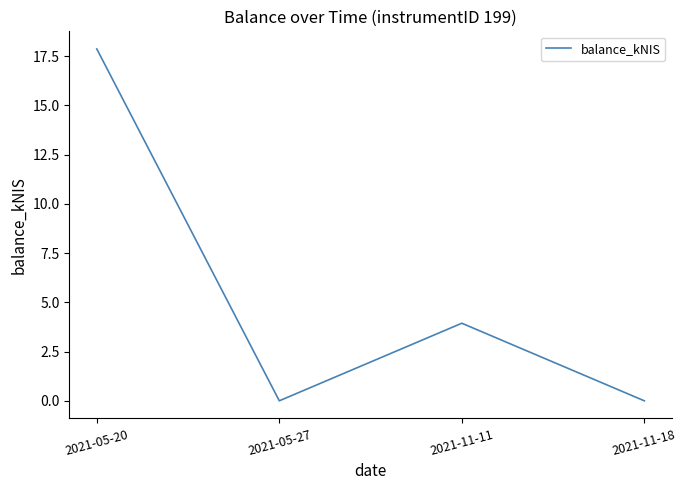

Reading left to right, list all the values displayed in this chart.

2021-05-20=17.9	2021-05-27=0.0	2021-11-11=3.9	2021-11-18=0.0